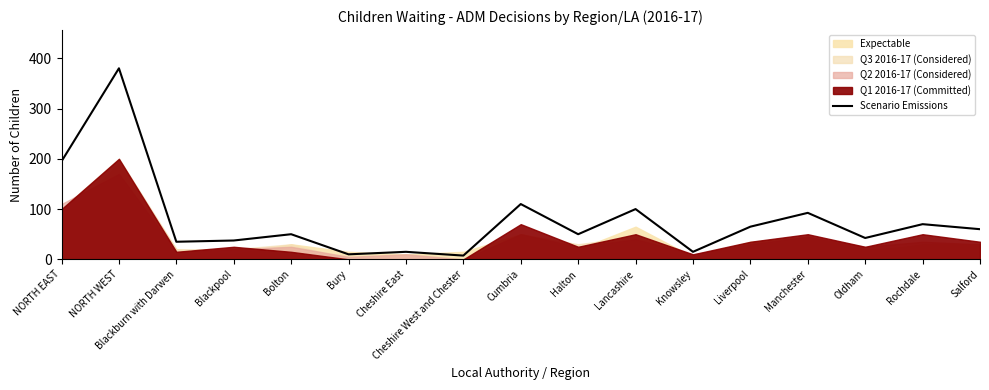

True or false: there are more than 2 points higher than both neighbors.

True